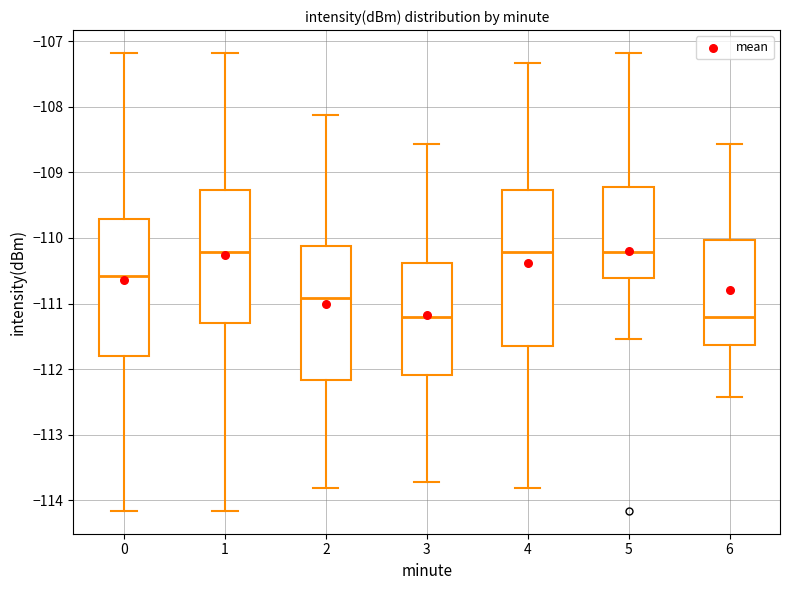

Reading left to right, read every box against the y-axis: the position of its median line, the range the box covers, and the ends of its whiskers. The values are not printed on the chart, so give them approximately, as read against the axis.

0: median -110.6, box -111.8 to -109.7, whiskers -114.2 to -107.2
1: median -110.2, box -111.3 to -109.3, whiskers -114.2 to -107.2
2: median -110.9, box -112.2 to -110.1, whiskers -113.8 to -108.1
3: median -111.2, box -112.1 to -110.4, whiskers -113.7 to -108.6
4: median -110.2, box -111.6 to -109.3, whiskers -113.8 to -107.3
5: median -110.2, box -110.6 to -109.2, whiskers -111.5 to -107.2
6: median -111.2, box -111.6 to -110.0, whiskers -112.4 to -108.6